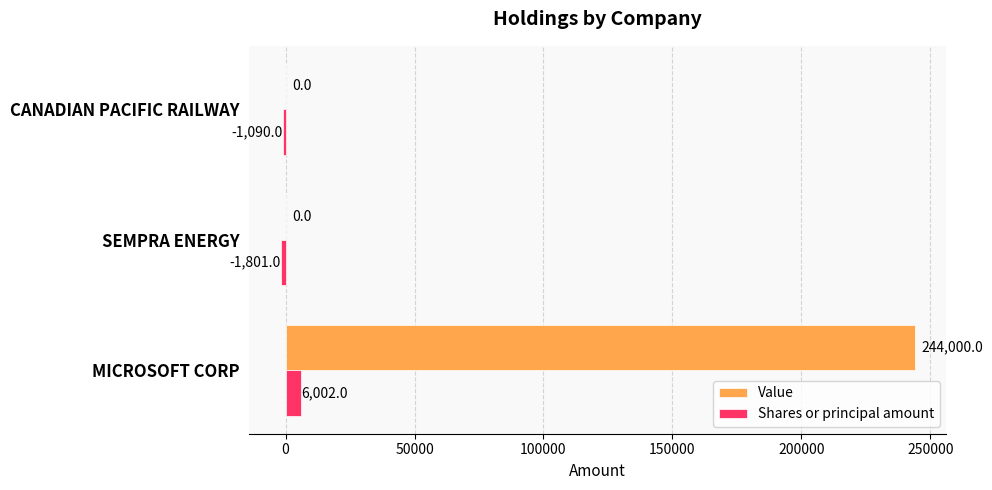

The value of Value at CANADIAN PACIFIC RAILWAY is 137861. True or false?

False